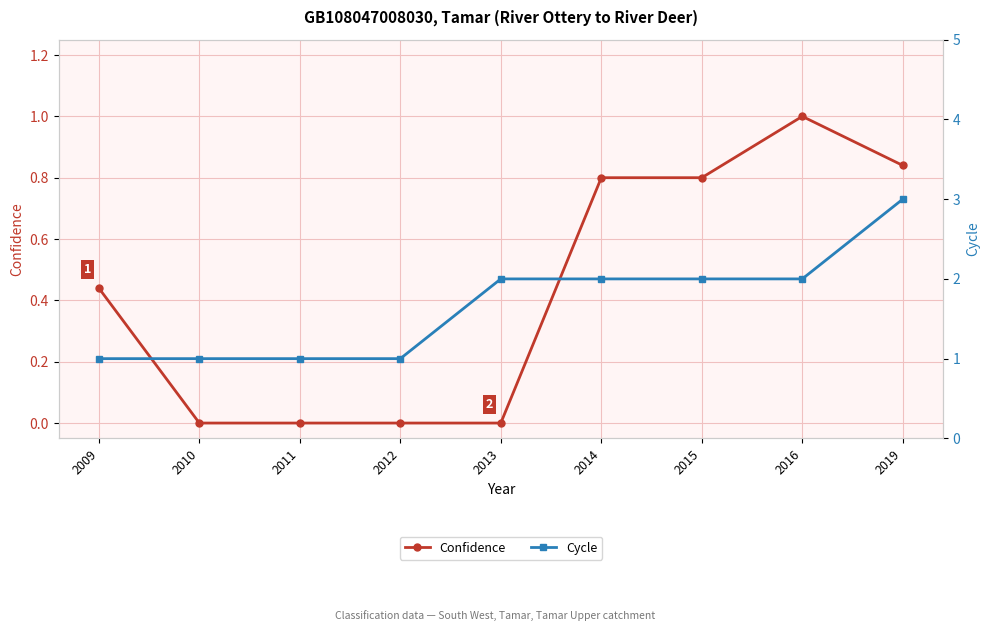

Rank the categories by Cycle value from lowest to highest.

2009, 2010, 2011, 2012, 2013, 2014, 2015, 2016, 2019